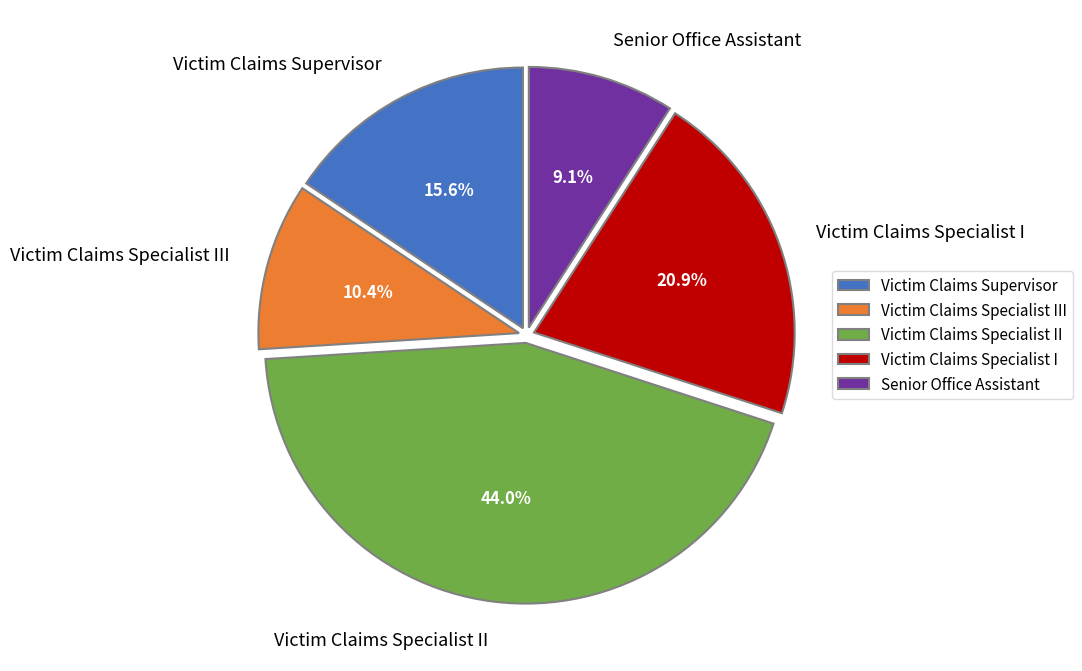

Rank the categories by value from highest to lowest.

Victim Claims Specialist II, Victim Claims Specialist I, Victim Claims Supervisor, Victim Claims Specialist III, Senior Office Assistant